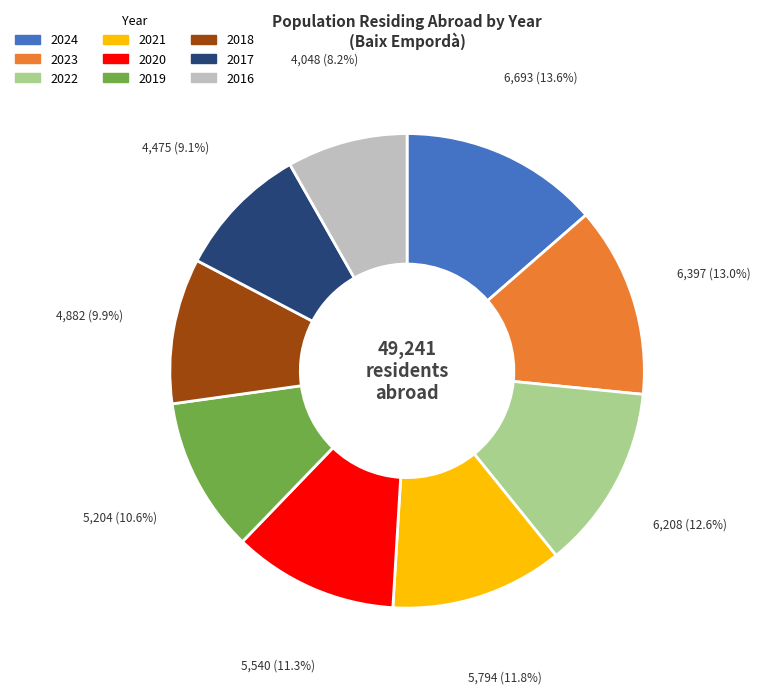

Which slice is the largest?

2024